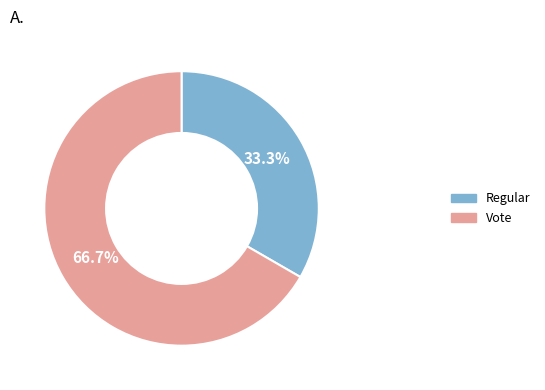

How many segments does this pie chart have?

2